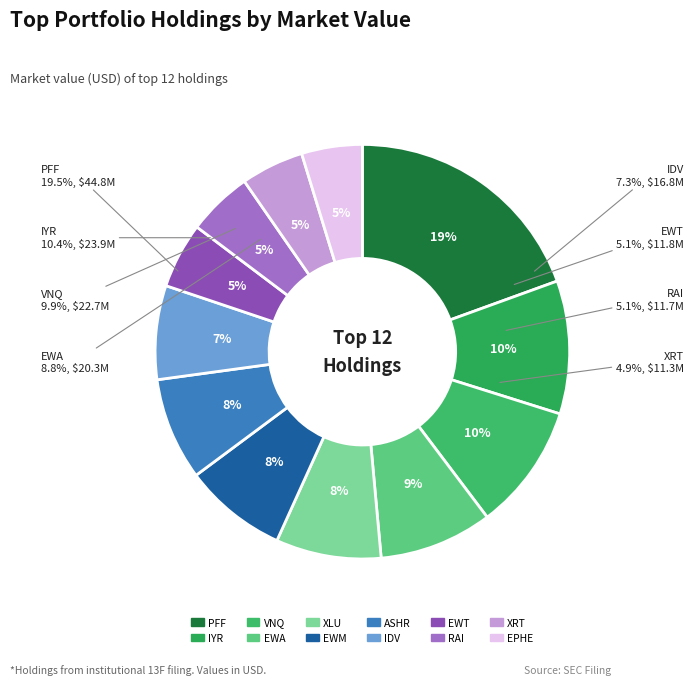

Combined, do RAI and ASHR account for over 50%?

No